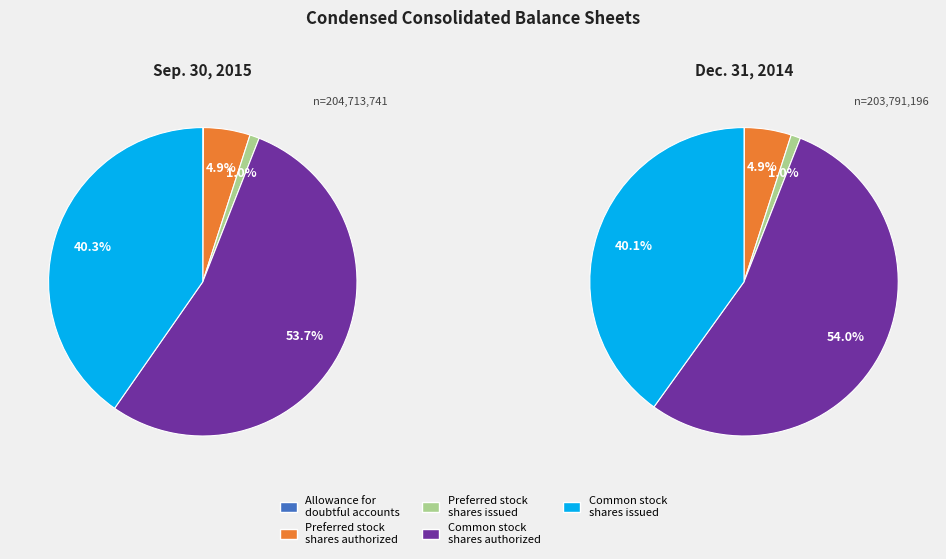

Is Common stock
shares authorized the majority of the pie?

Yes